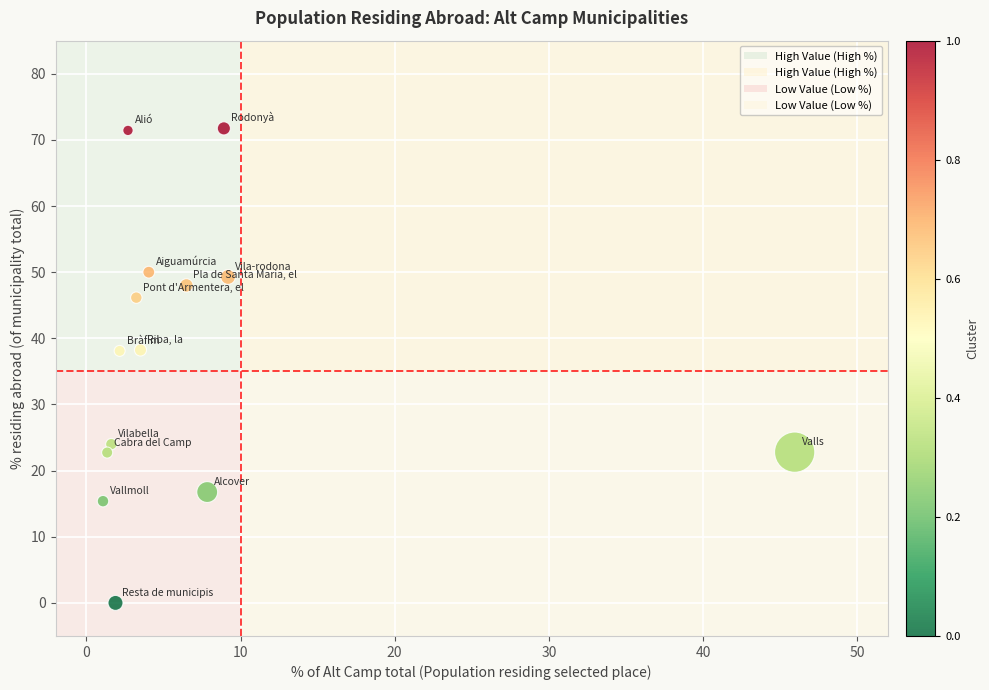

What is the range of X values (max minus min)?

44.9